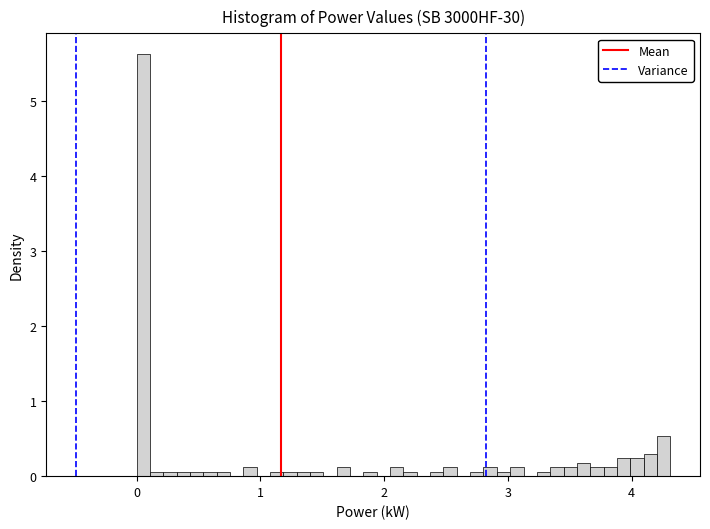

Around what value on the x-axis is the tallest bar? Give the approximate position of its centre, as read against the axis.

0.1